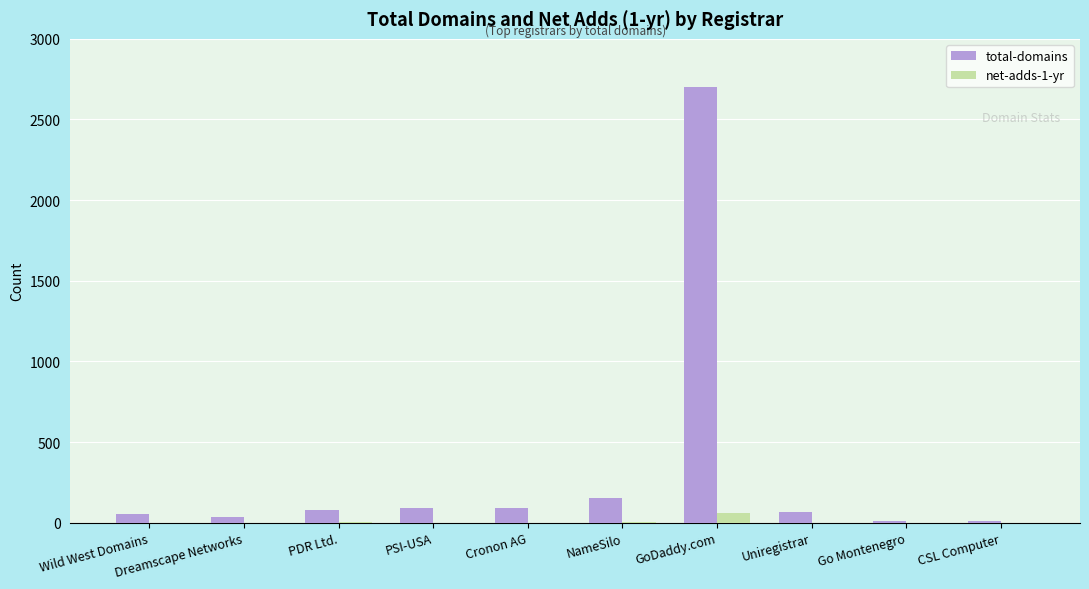

Is the value of net-adds-1-yr at Go Montenegro greater than the value of total-domains at PDR Ltd.?

No